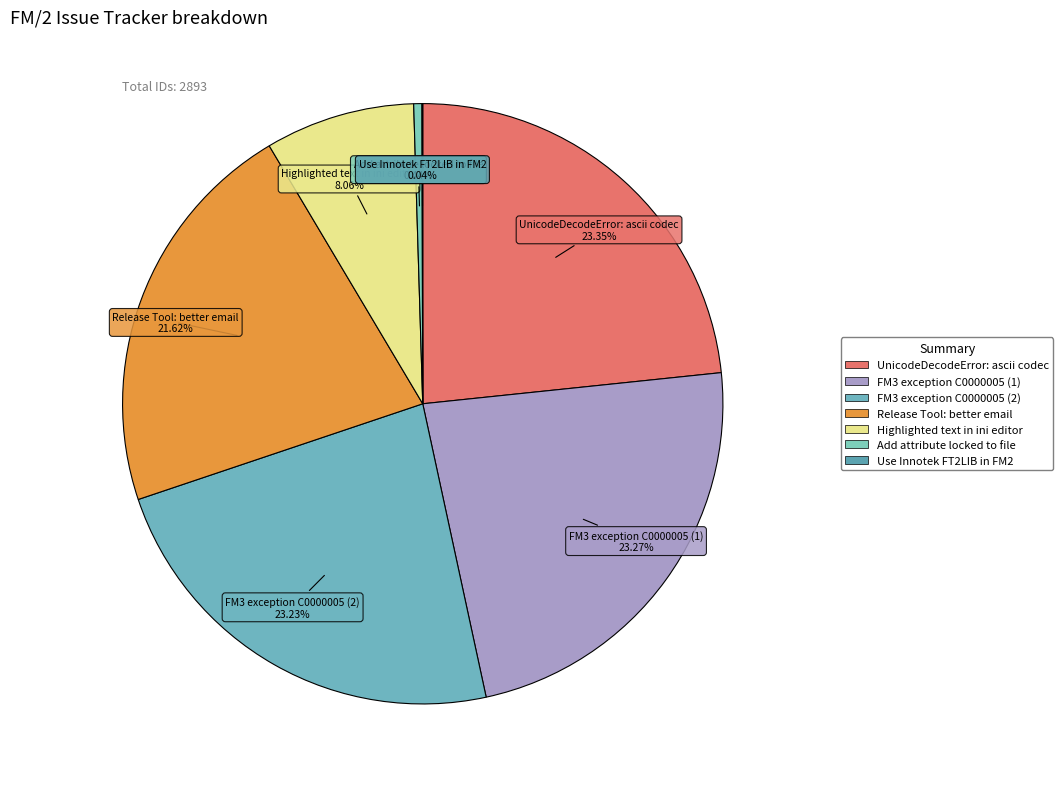

Is the sum of Highlighted text in ini editor and Add attribute locked to file greater than half?

No